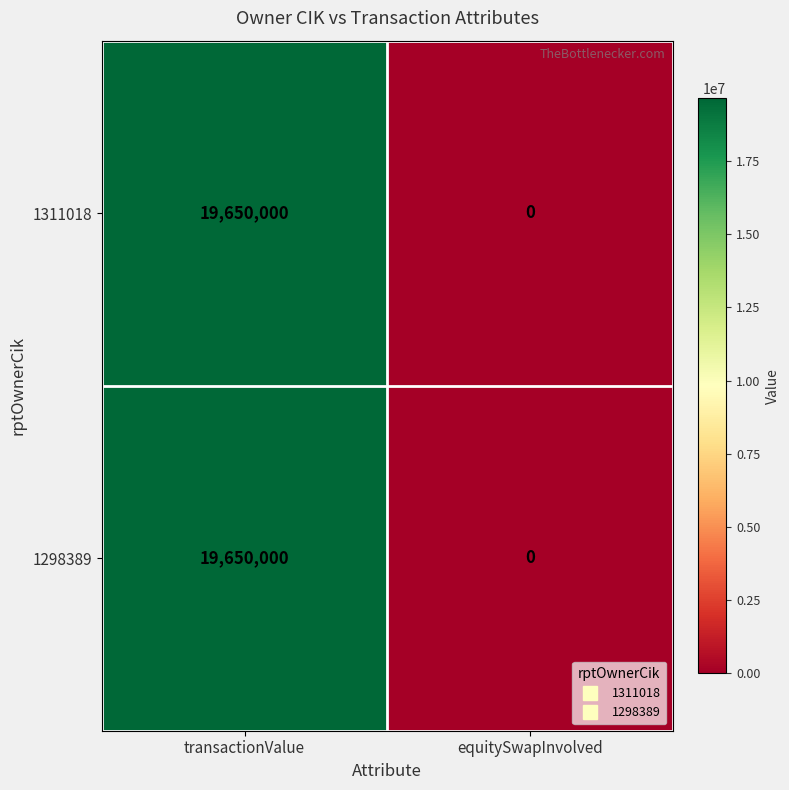

The value of 1298389 at transactionValue is 19650000. True or false?

True